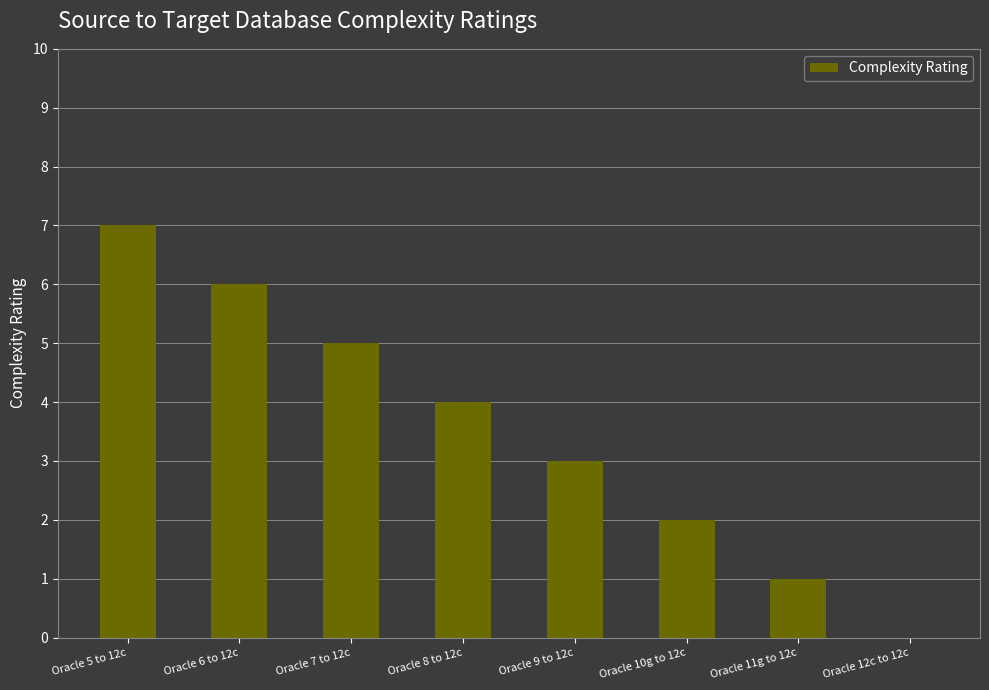

What is the greatest value displayed?

7